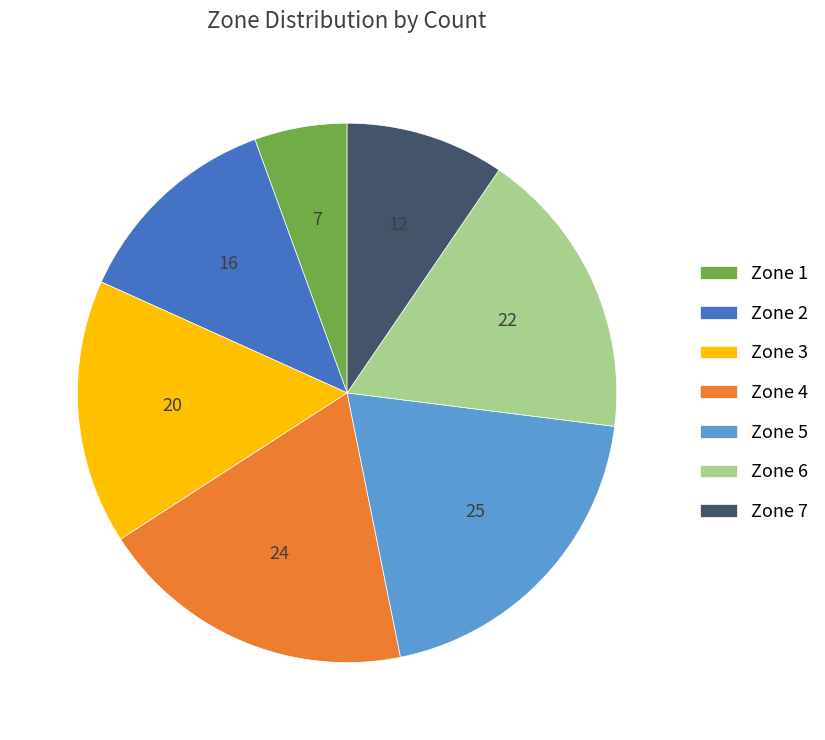

Approximately how many times larger is the value at Zone 6 compared to Zone 2?

1.4